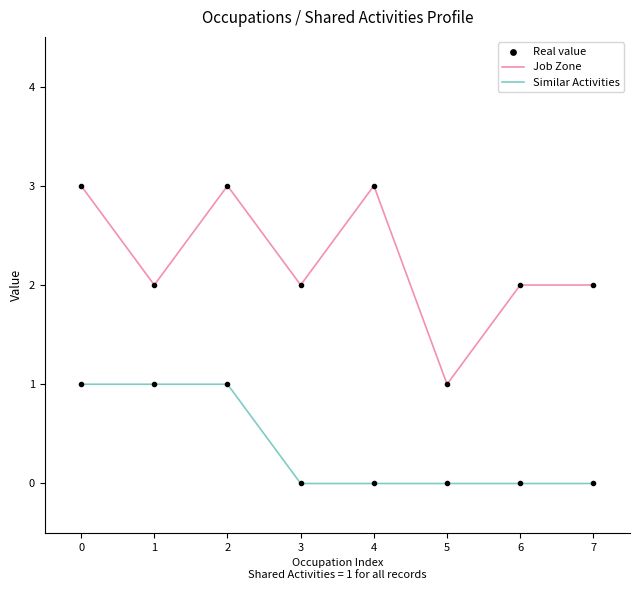

What is the total value across all series at 6?

2